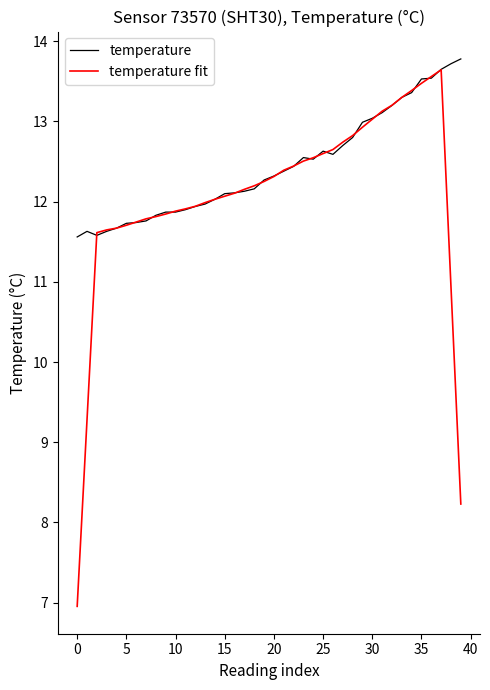

Which series has the widest spread of values?

temperature fit